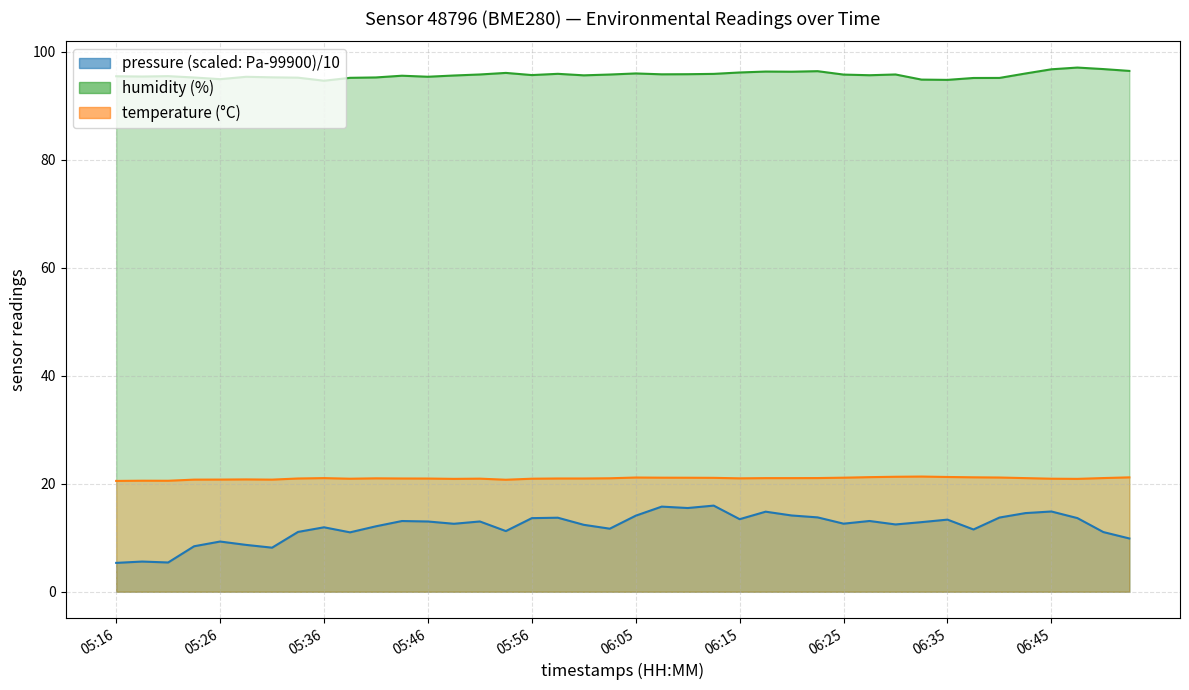

Which series changed the most between 06:42 and 06:47?

humidity